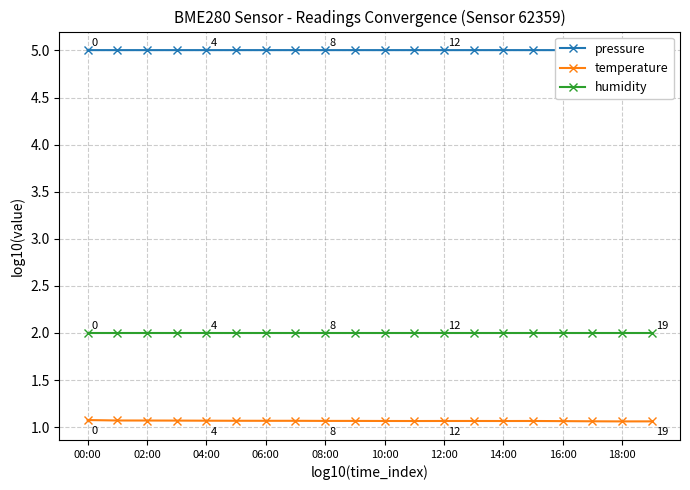

Rank the series by their average value, from highest to lowest.

pressure, humidity, temperature